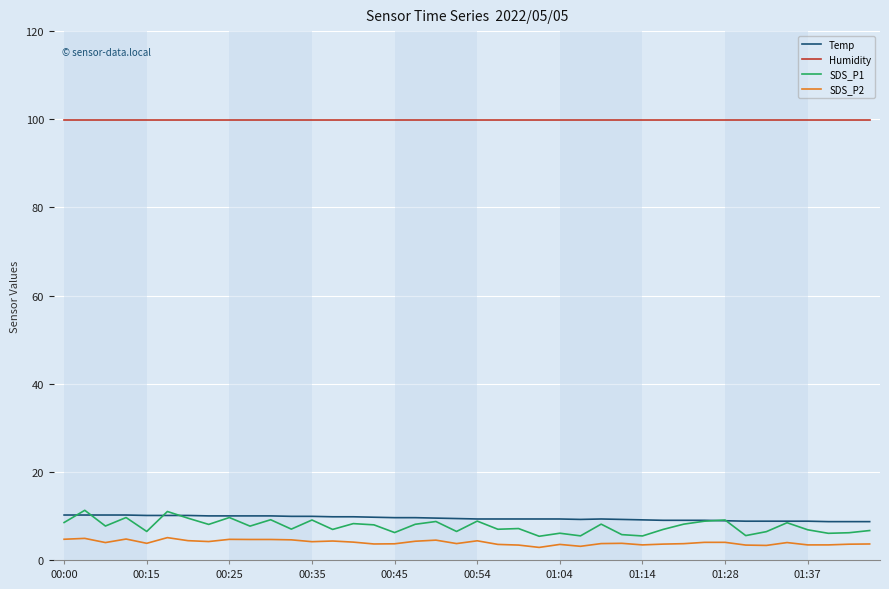

What is the difference between the second highest and minimum values in the SDS_P1 series?

5.6